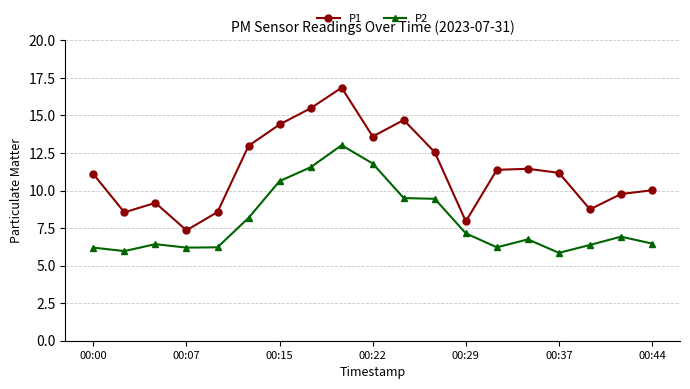

What is the highest value of the P2 series?

13.0